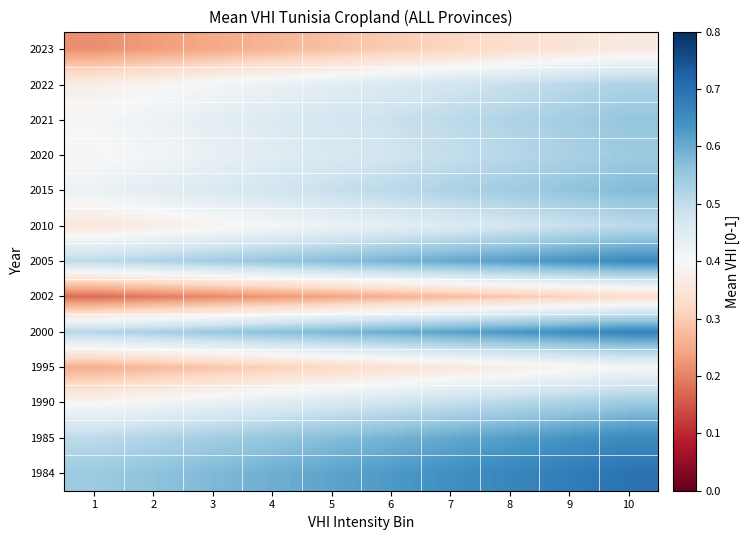

Reading right to left, extract all data points from this chart.

1984: 10=0.7	9=0.7	8=0.7	7=0.6	6=0.6	5=0.6	4=0.6	3=0.6	2=0.6	1=0.5
1985: 10=0.7	9=0.6	8=0.6	7=0.6	6=0.6	5=0.6	4=0.6	3=0.5	2=0.5	1=0.5
1990: 10=0.5	9=0.5	8=0.5	7=0.5	6=0.5	5=0.5	4=0.4	3=0.4	2=0.4	1=0.4
1995: 10=0.4	9=0.4	8=0.4	7=0.4	6=0.3	5=0.3	4=0.3	3=0.3	2=0.3	1=0.3
2000: 10=0.7	9=0.6	8=0.6	7=0.6	6=0.6	5=0.6	4=0.6	3=0.5	2=0.5	1=0.5
2002: 10=0.3	9=0.3	8=0.3	7=0.3	6=0.3	5=0.2	4=0.2	3=0.2	2=0.2	1=0.2
2005: 10=0.7	9=0.6	8=0.6	7=0.6	6=0.6	5=0.6	4=0.6	3=0.5	2=0.5	1=0.5
2010: 10=0.5	9=0.5	8=0.5	7=0.5	6=0.4	5=0.4	4=0.4	3=0.4	2=0.4	1=0.4
2015: 10=0.6	9=0.6	8=0.5	7=0.5	6=0.5	5=0.5	4=0.5	3=0.5	2=0.4	1=0.4
2020: 10=0.5	9=0.5	8=0.5	7=0.5	6=0.5	5=0.5	4=0.4	3=0.4	2=0.4	1=0.4
2021: 10=0.6	9=0.5	8=0.5	7=0.5	6=0.5	5=0.5	4=0.5	3=0.4	2=0.4	1=0.4
2022: 10=0.5	9=0.5	8=0.5	7=0.5	6=0.5	5=0.4	4=0.4	3=0.4	2=0.4	1=0.4
2023: 10=0.4	9=0.3	8=0.3	7=0.3	6=0.3	5=0.3	4=0.3	3=0.2	2=0.2	1=0.2